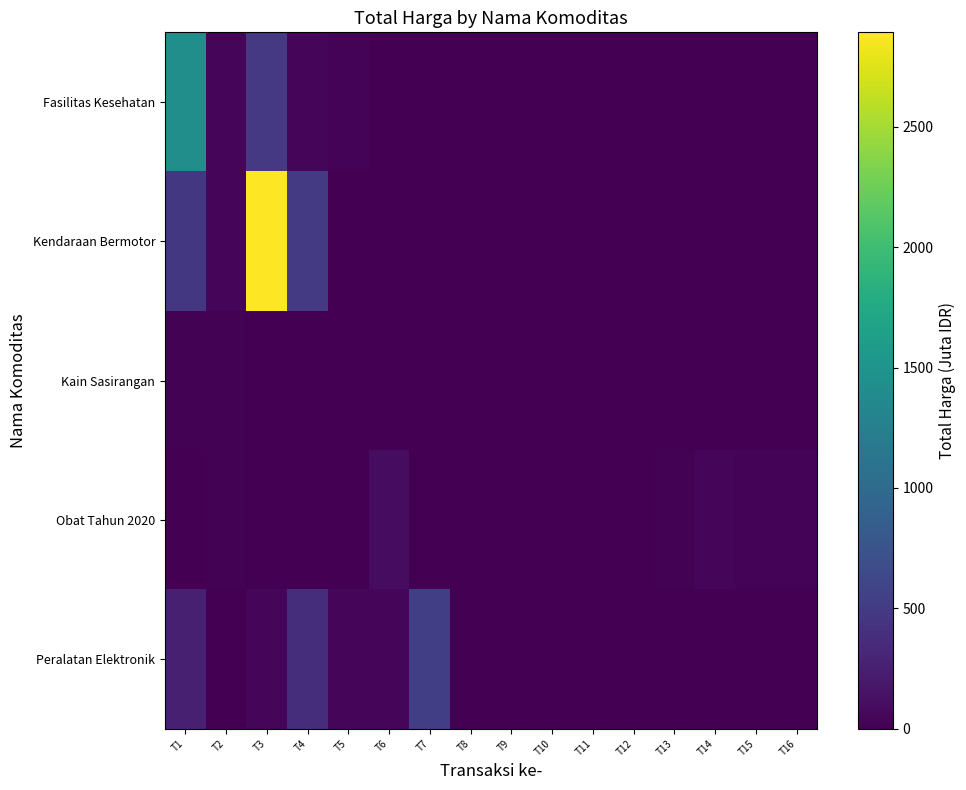

Reading left to right, what are all the values shown in this chart?

Fasilitas Kesehatan: T1=1425.9	T2=49.7	T3=477.6	T4=34.0	T5=32.4	T6=0.6	T7=0.0	T8=0.0	T9=0.0	T10=0.0	T11=0.0	T12=0.0	T13=0.0	T14=0.0	T15=0.0	T16=0.0
Kendaraan Bermotor: T1=464.0	T2=39.4	T3=2892.1	T4=493.0	T5=0.0	T6=0.0	T7=0.0	T8=0.0	T9=0.0	T10=0.0	T11=0.0	T12=0.0	T13=0.0	T14=0.0	T15=0.0	T16=0.0
Kain Sasirangan: T1=19.2	T2=18.9	T3=0.0	T4=0.0	T5=0.0	T6=0.0	T7=0.0	T8=0.0	T9=0.0	T10=0.0	T11=0.0	T12=0.0	T13=0.0	T14=0.0	T15=0.0	T16=0.0
Obat Tahun 2020: T1=9.2	T2=15.5	T3=7.4	T4=0.3	T5=0.1	T6=98.8	T7=2.8	T8=0.3	T9=4.7	T10=0.2	T11=8.7	T12=5.1	T13=12.5	T14=43.9	T15=23.7	T16=27.4
Peralatan Elektronik: T1=250.3	T2=4.3	T3=34.3	T4=373.4	T5=56.2	T6=51.6	T7=541.1	T8=0.0	T9=0.0	T10=0.0	T11=0.0	T12=0.0	T13=0.0	T14=0.0	T15=0.0	T16=0.0